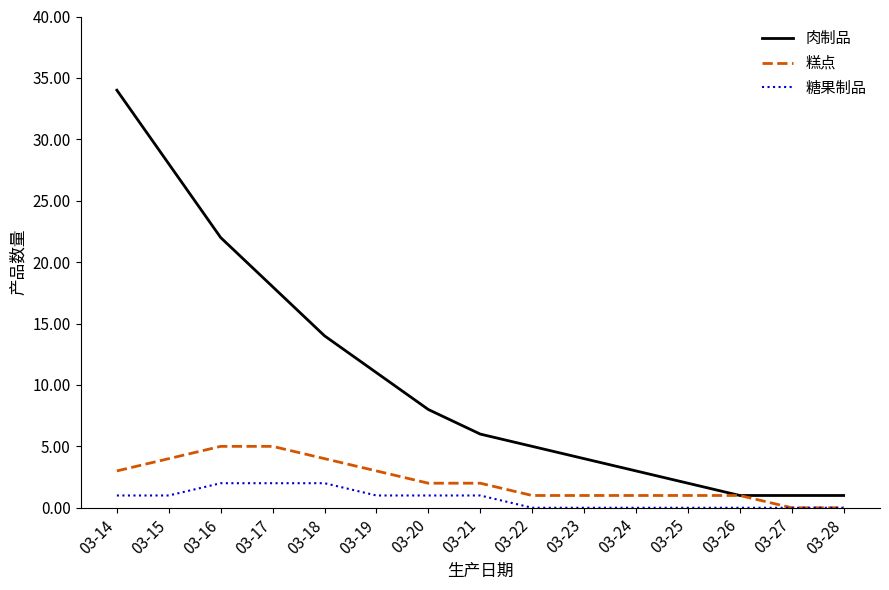

Count the number of categories in the chart.

15